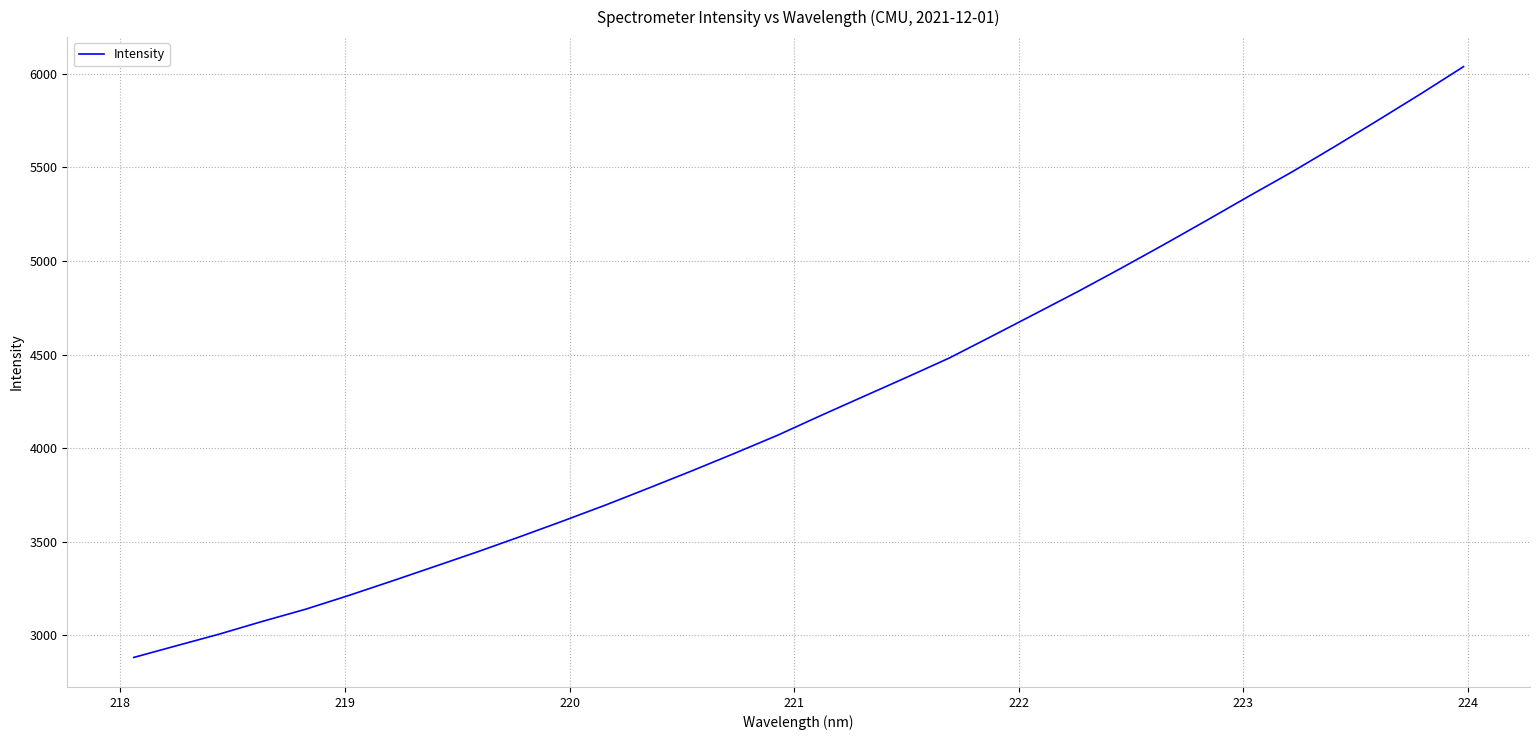

What is the minimum value shown in the chart?

2881.5